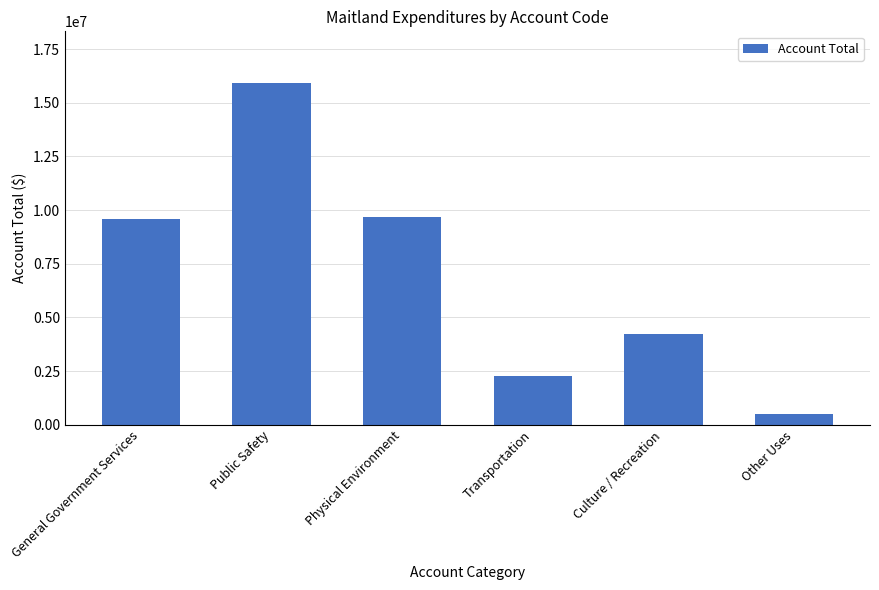

How many bars are there in total?

6